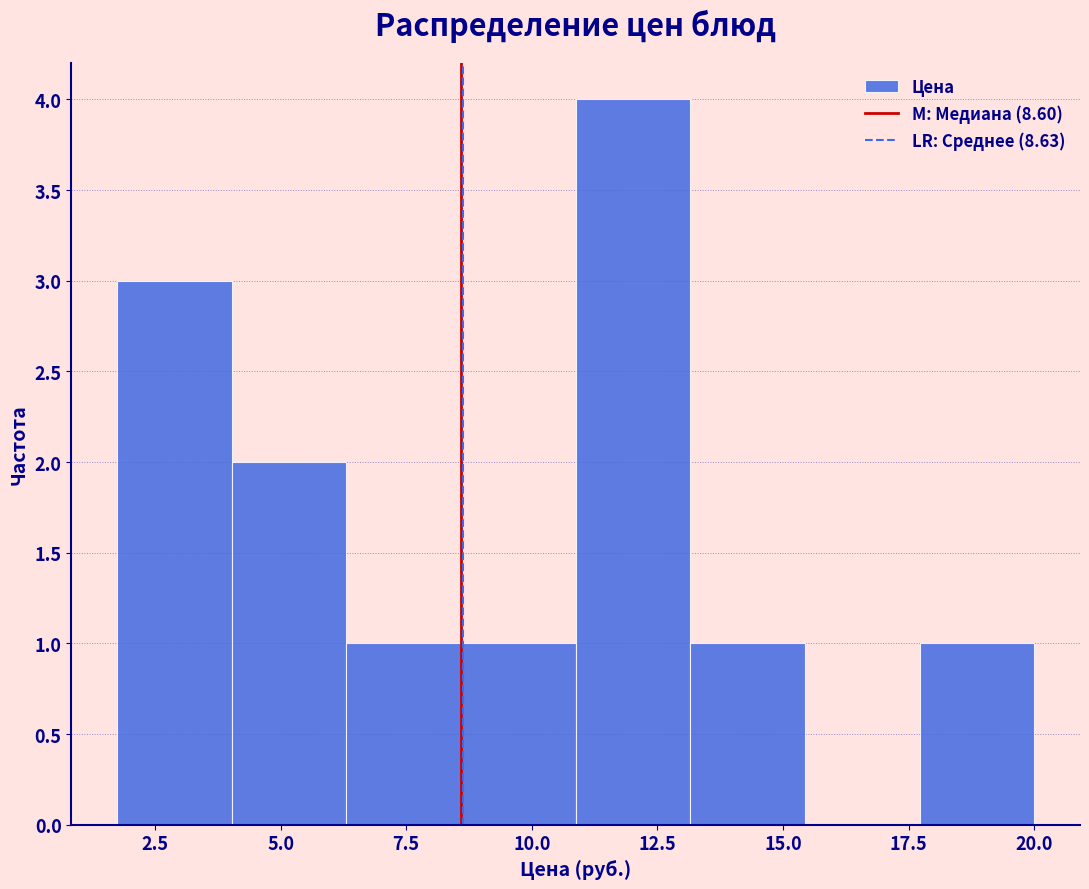

How tall is the bar that spans 11.0 to 13.0 on the x-axis? Neither the bar edges nor the heights are printed on the chart, so give them approximately, as read against the axes.

4